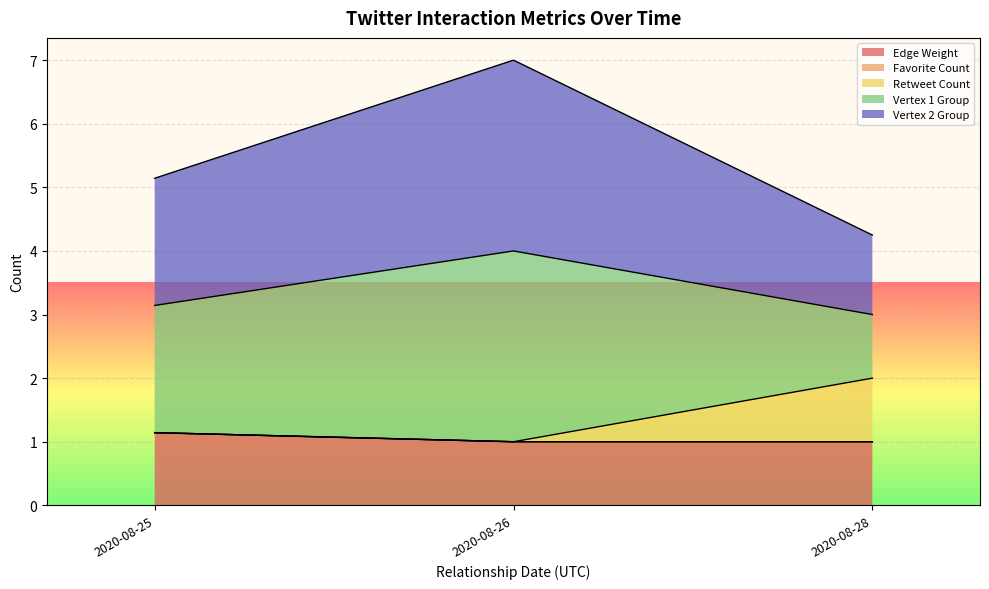

What value does the Vertex 1 Group series have at 2020-08-25?

2